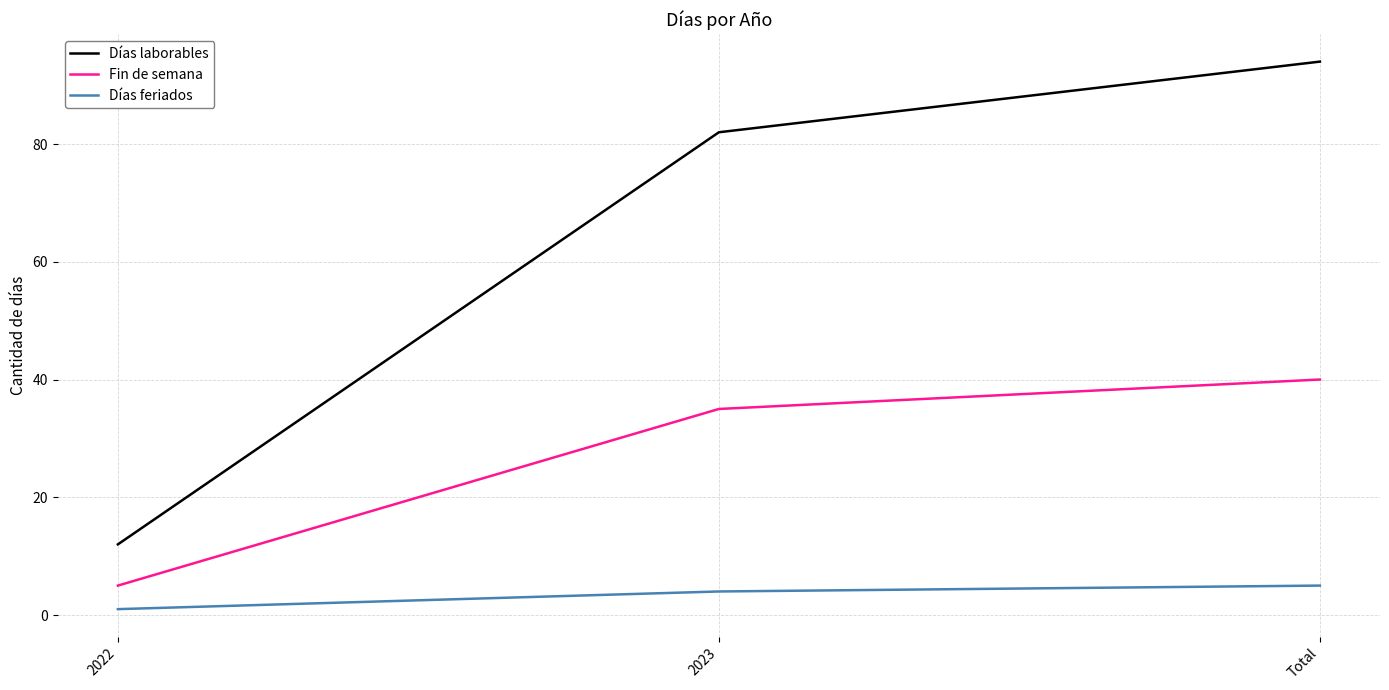

What is the lowest value of the Días feriados series?

1